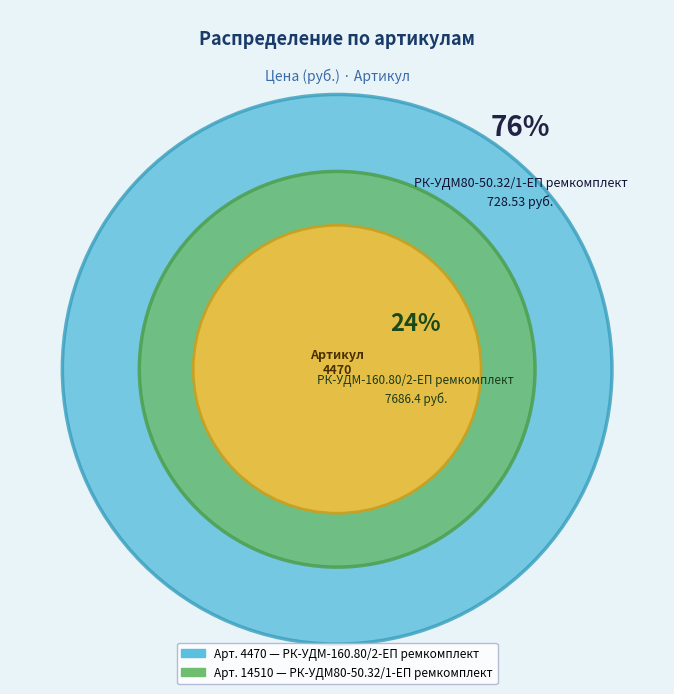

Which category has the smallest portion of the pie?

РК-УДМ-160.80/2-ЕП ремкомплект